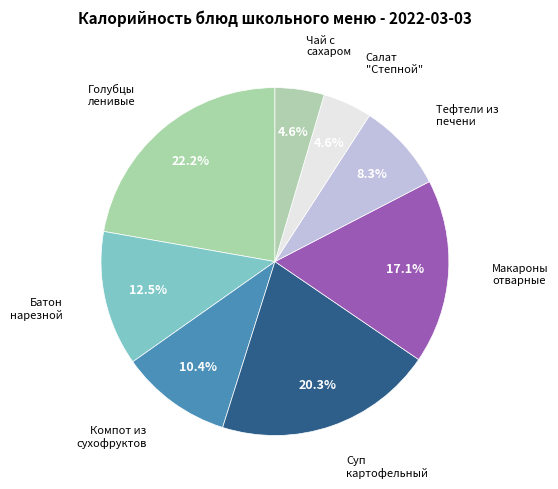

Which category has the smallest portion of the pie?

Салат Степной из разных овощей